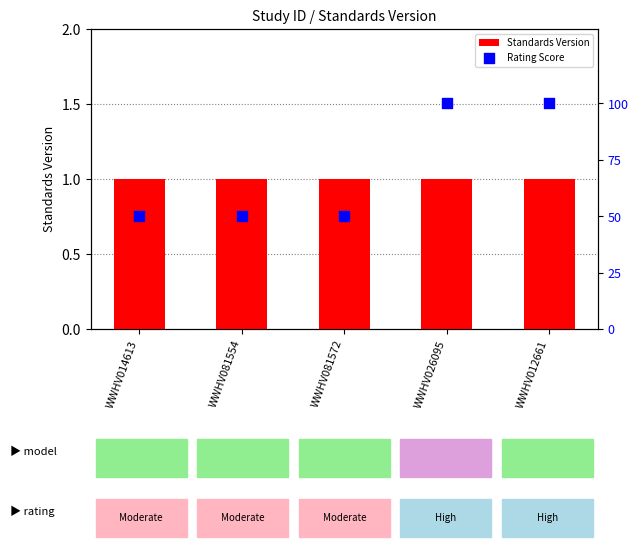

What is the total value across all series at WWHV012661?

101